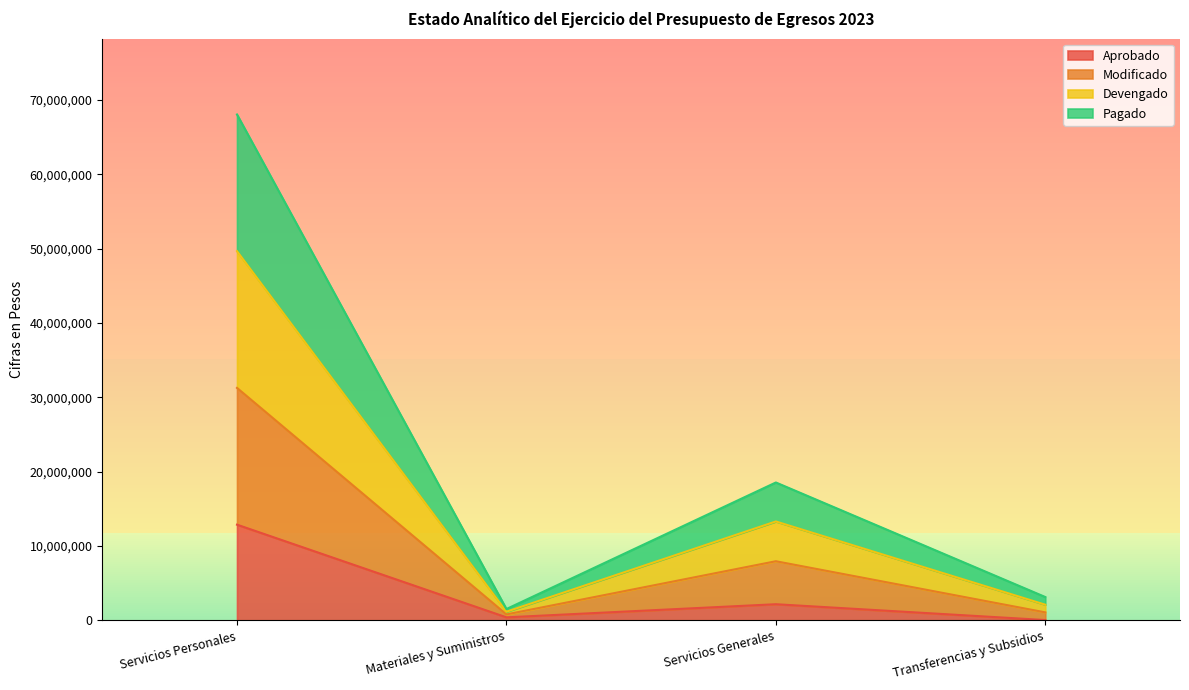

Does the chart have visible grid lines?

No